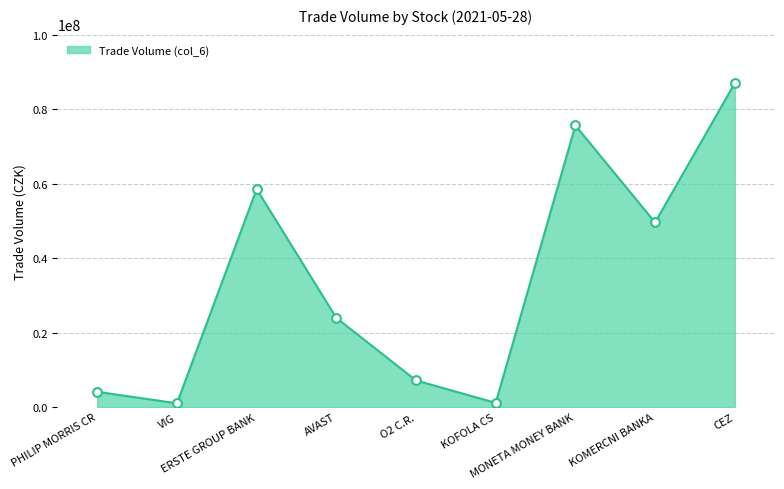

Between CEZ and VIG, which is larger?

CEZ